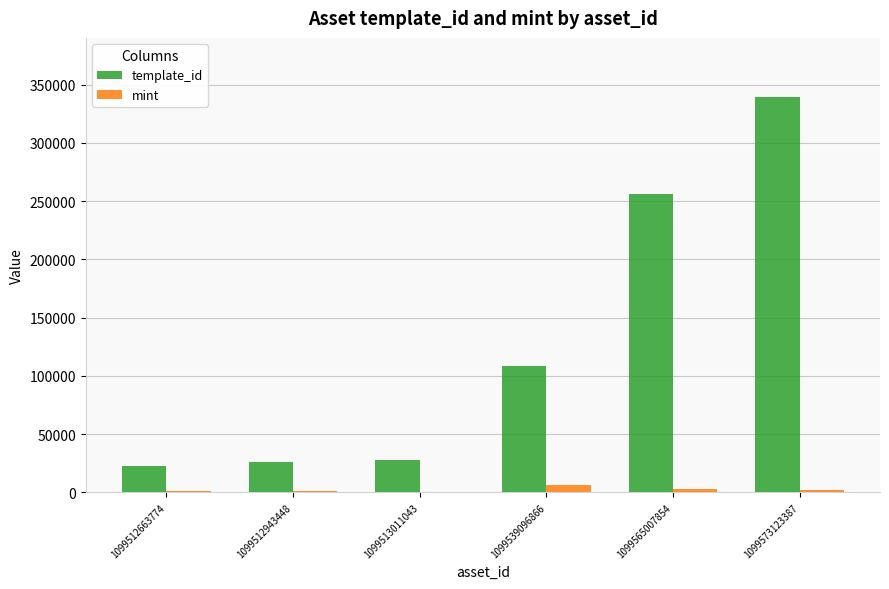

What is the sum of all template_id values?

781155